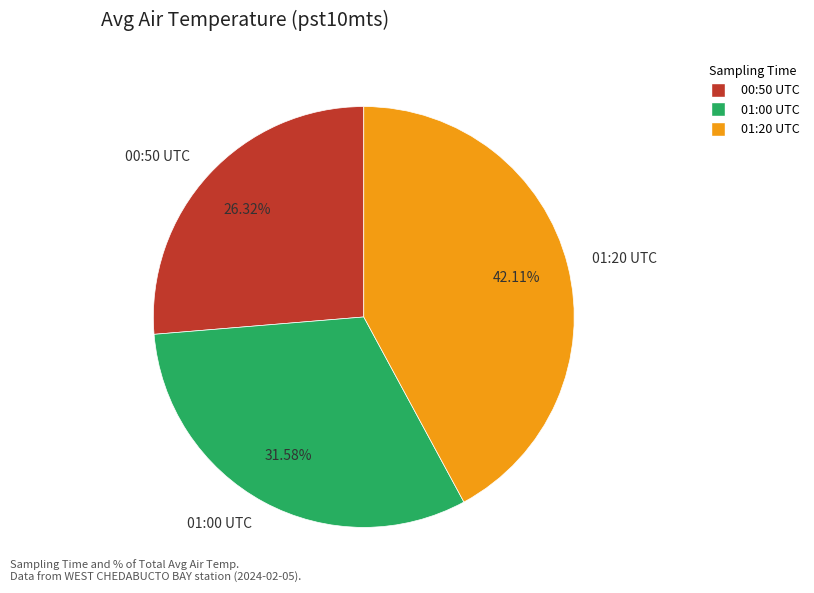

Which has a higher value, 01:20 UTC or 00:50 UTC?

01:20 UTC